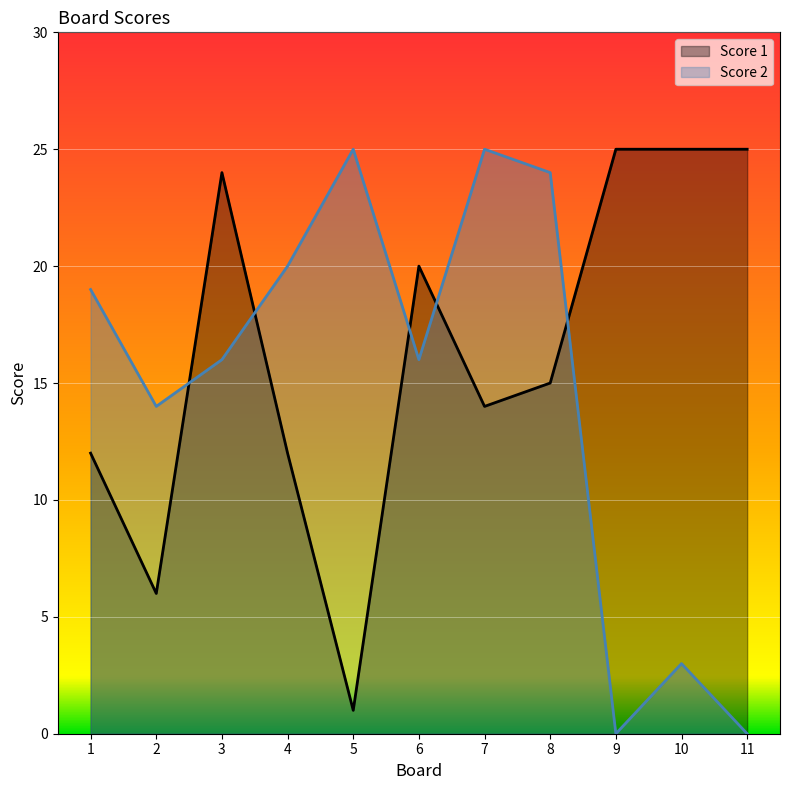

In Score 1, how many points are higher than both neighbors (excluding endpoints)?

2